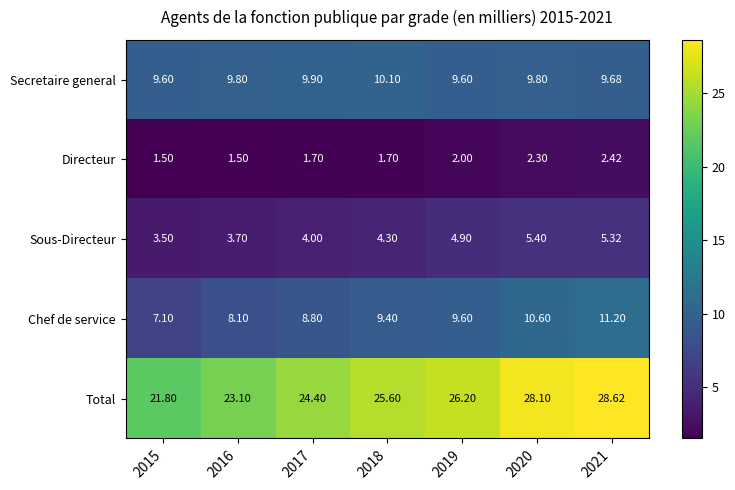

Is the value of Directeur at 2020 greater than the value of Total at 2018?

No